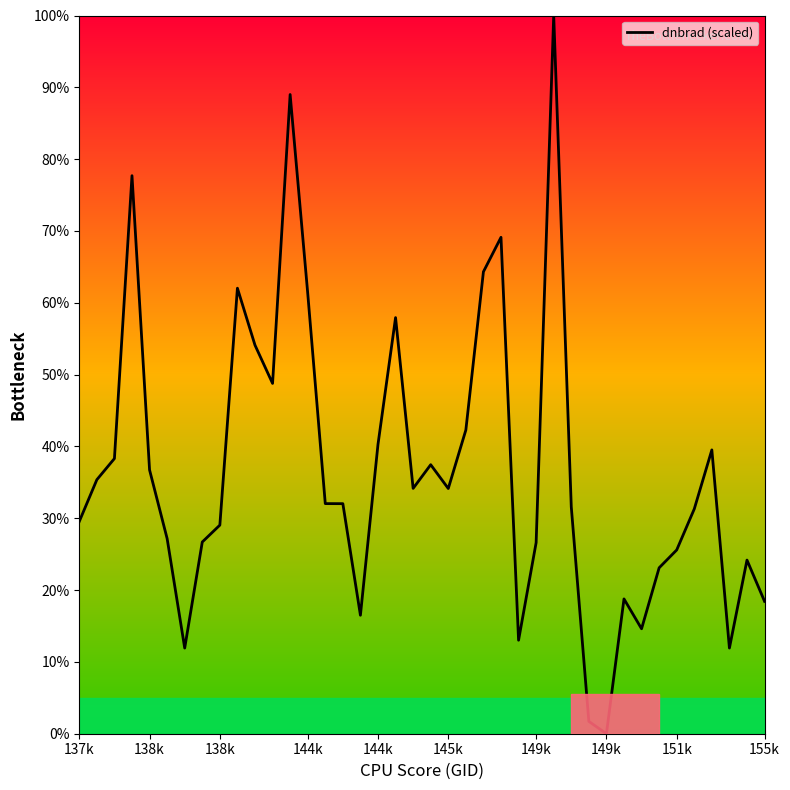

What is the maximum value shown in the chart?

100.0